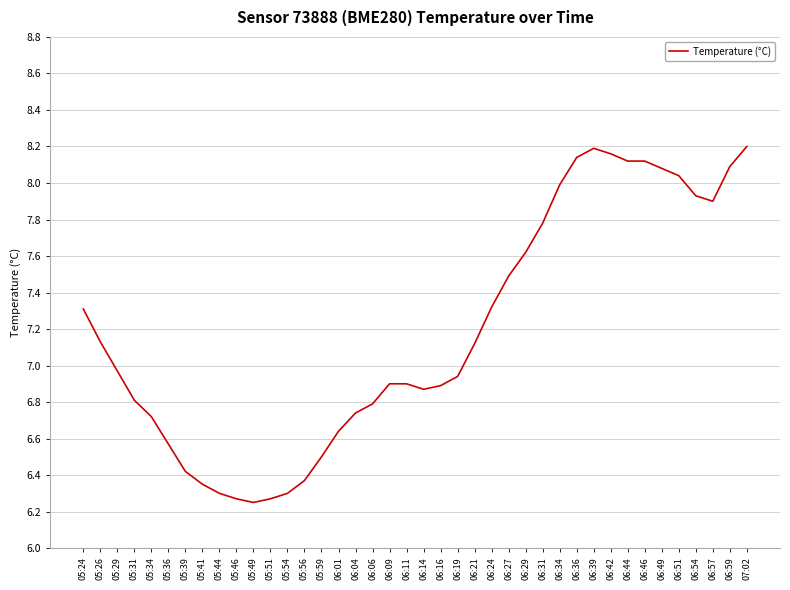

What position from the right is 05:39?

34